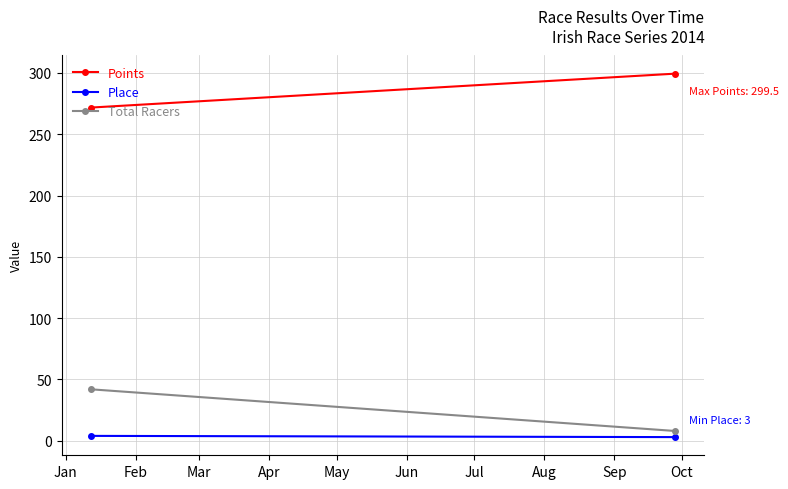

Is this an area chart (filled region under the line)?

No